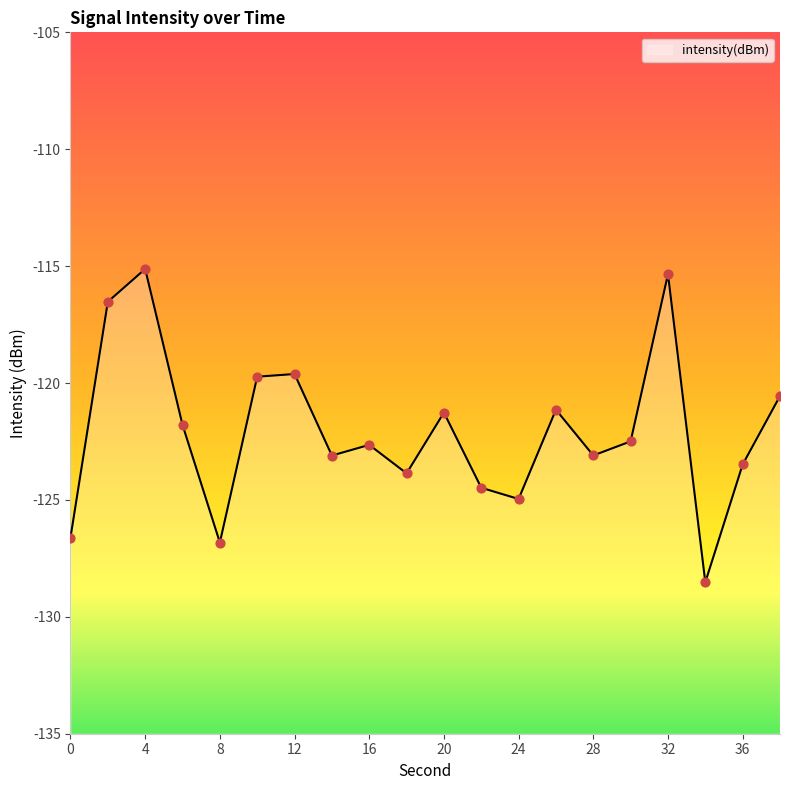

Which has a higher value, 26 or 8?

26